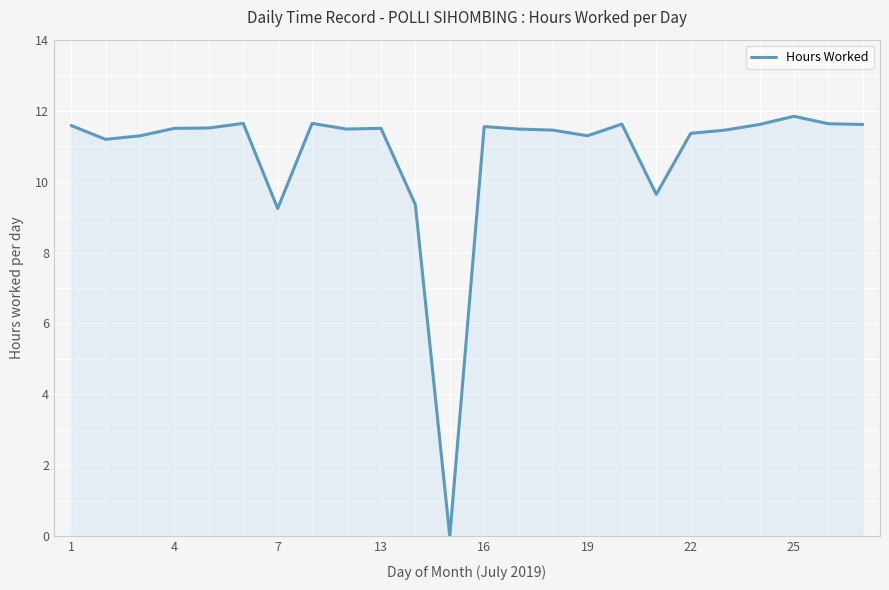

What is the difference between the maximum and minimum values?

11.8